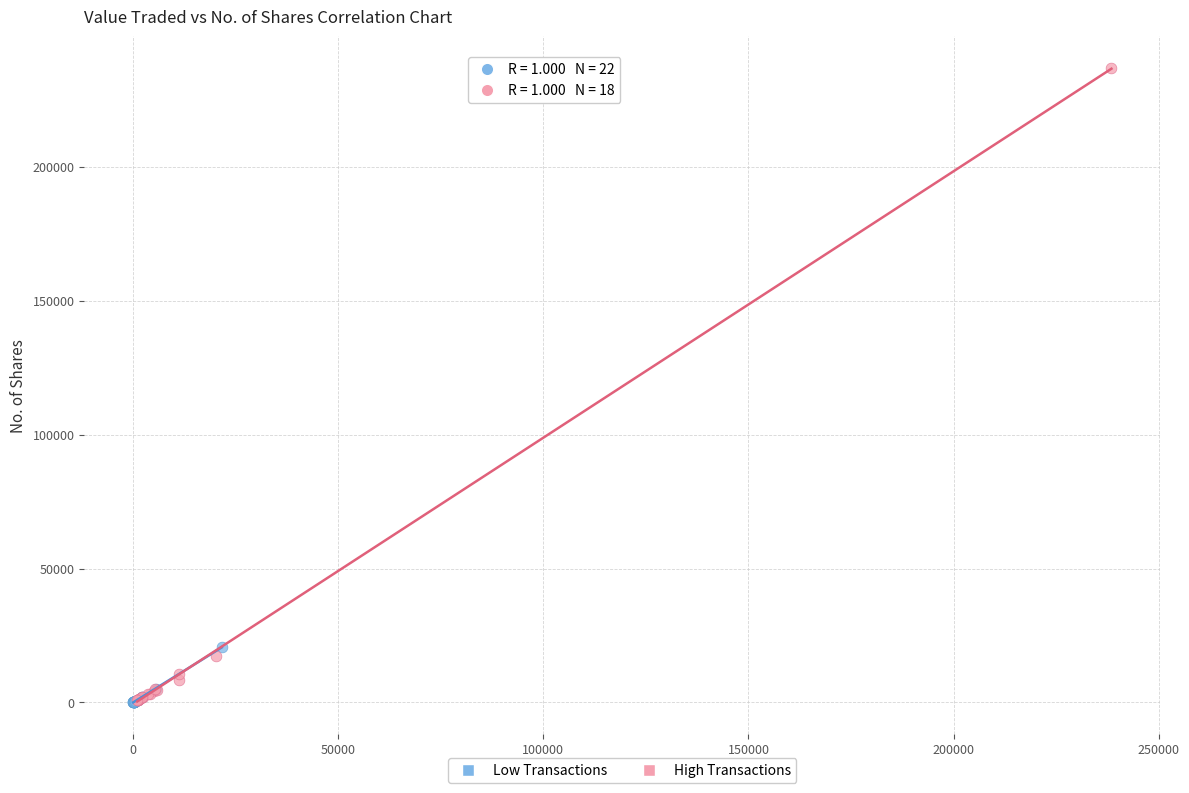

Which series has the widest spread of Y values?

High Transactions